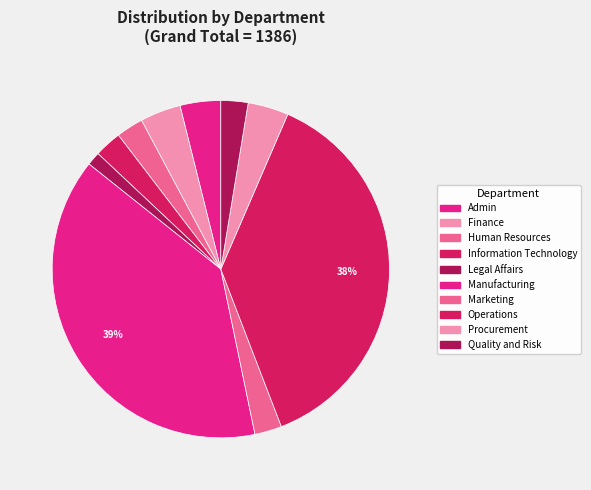

Count the number of slices in the pie.

10